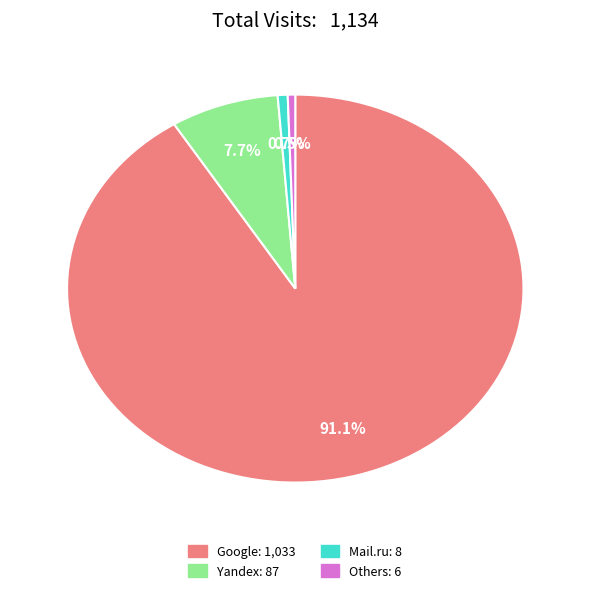

Does any single category account for the majority?

Yes